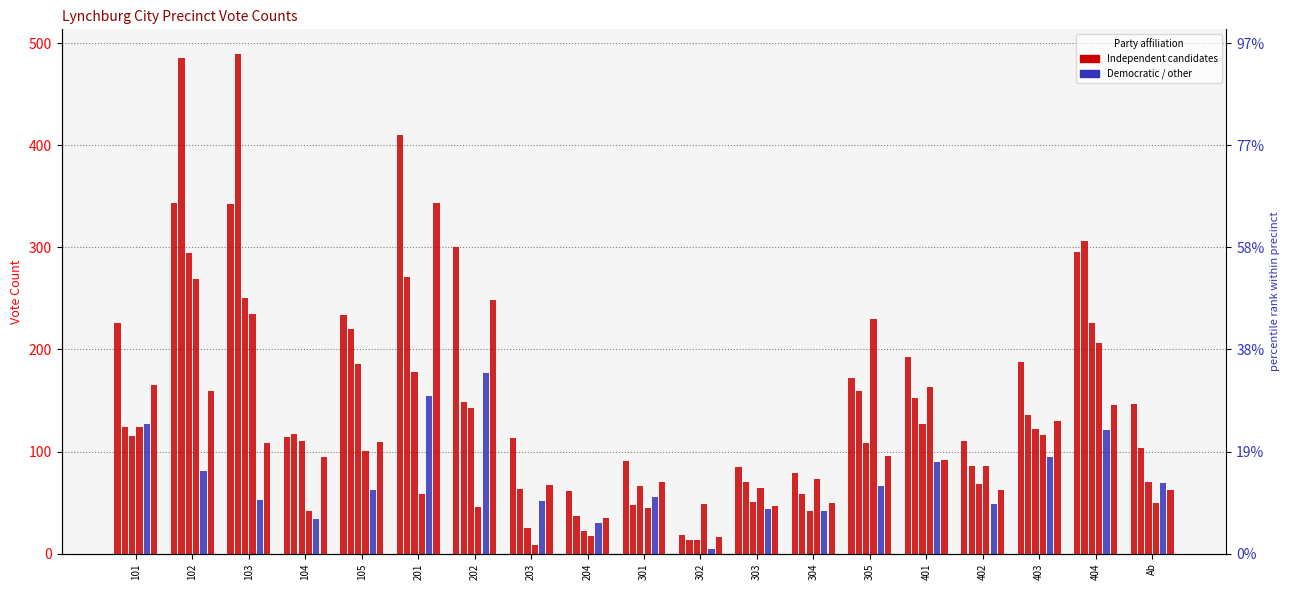

How many groups of bars are there?

19